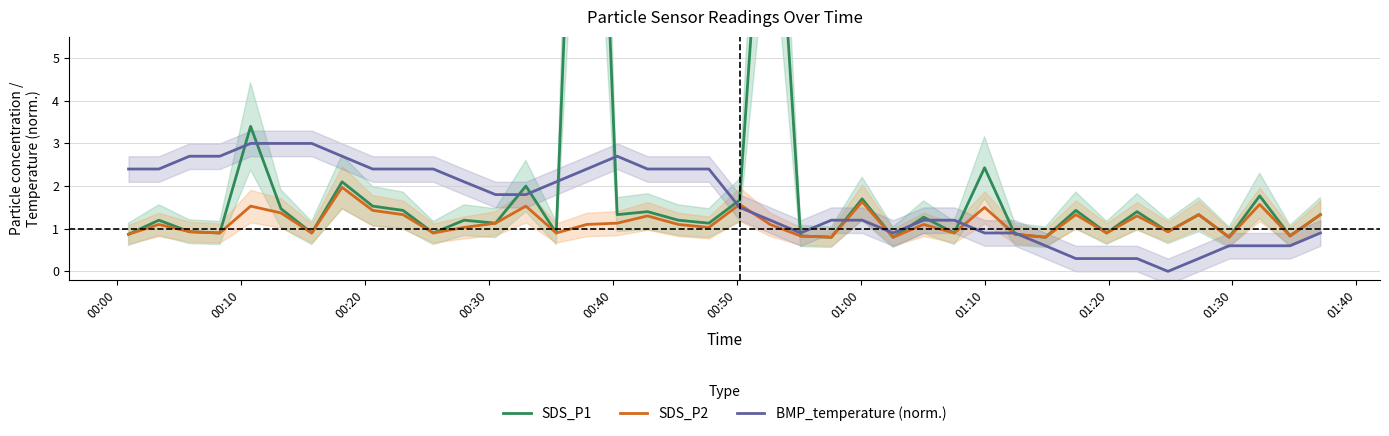

What is the difference between the second highest and minimum values in the BMP_temperature (norm.) series?

3.0